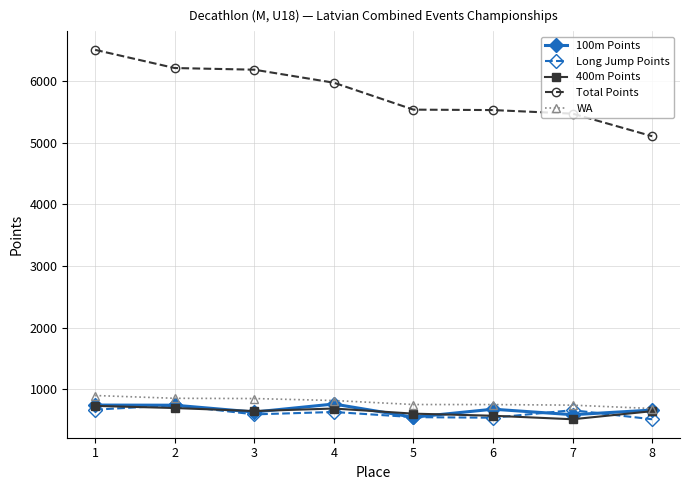

What is the highest value of the Total Points series?

6505